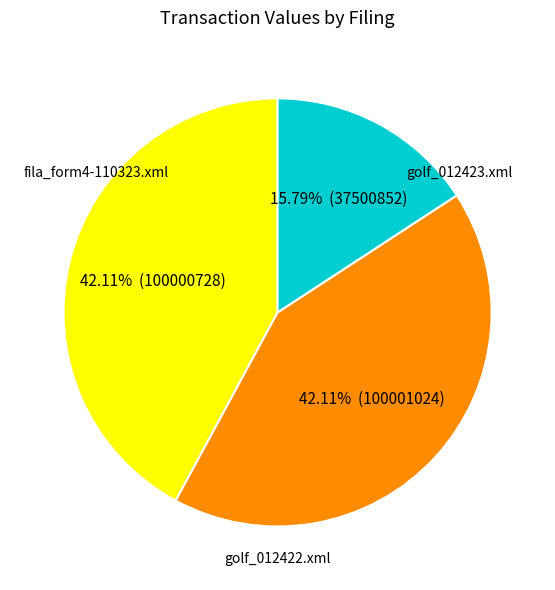

Does golf_012422.xml represent more than half of the total?

No